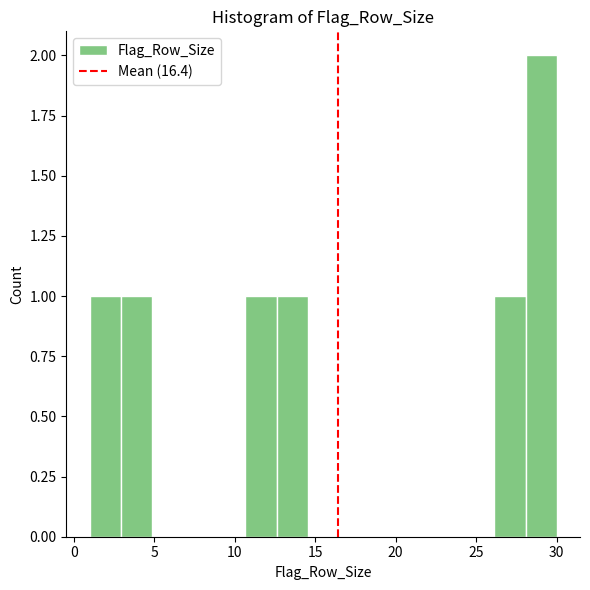

Read against the x-axis, roughly where is the centre of the tallest bar?

29.0